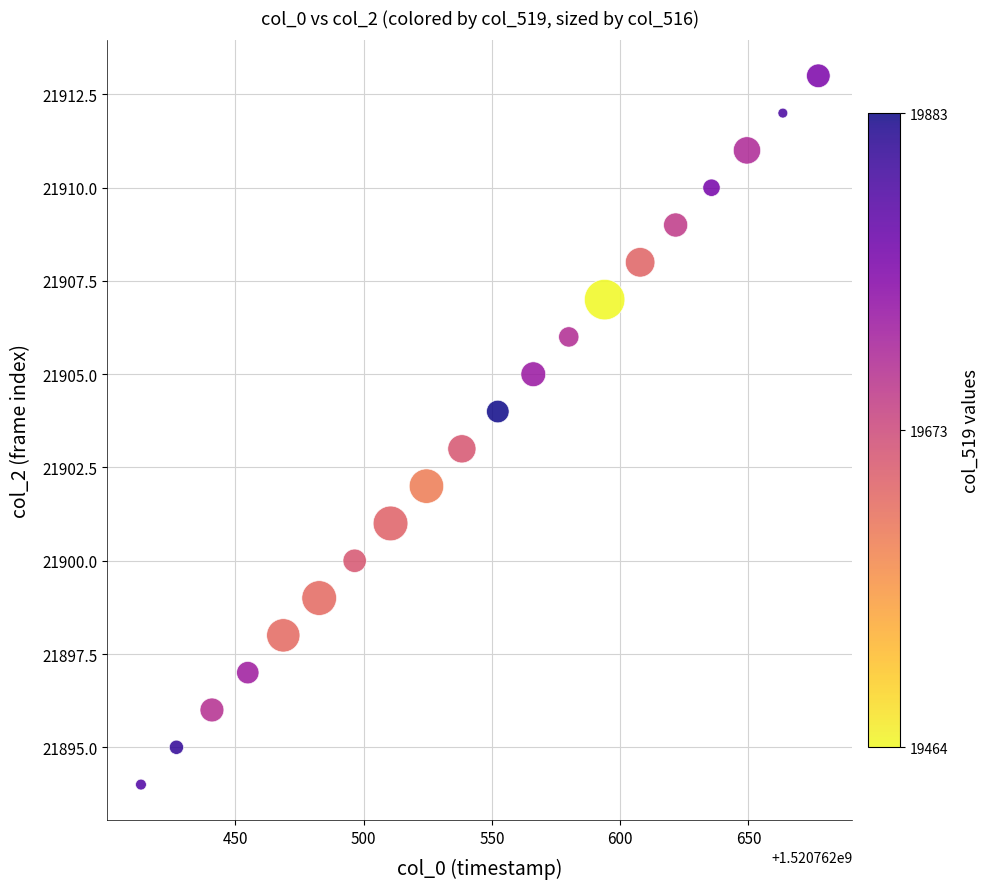

Count the number of points in this scatter plot.

20